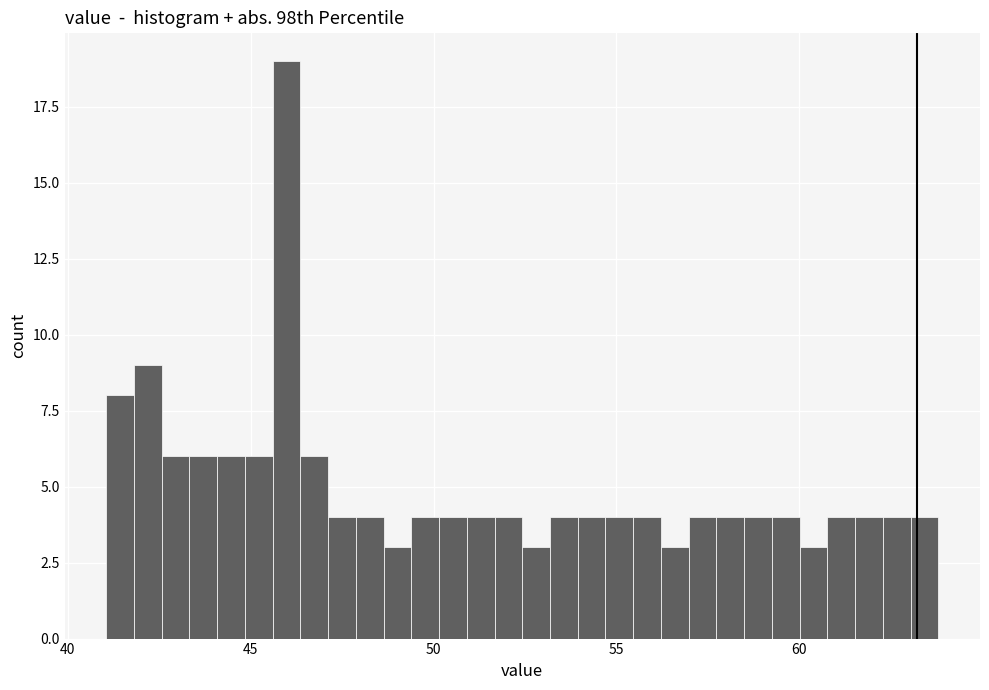

Read against the x-axis, roughly where is the centre of the tallest bar?

46.0